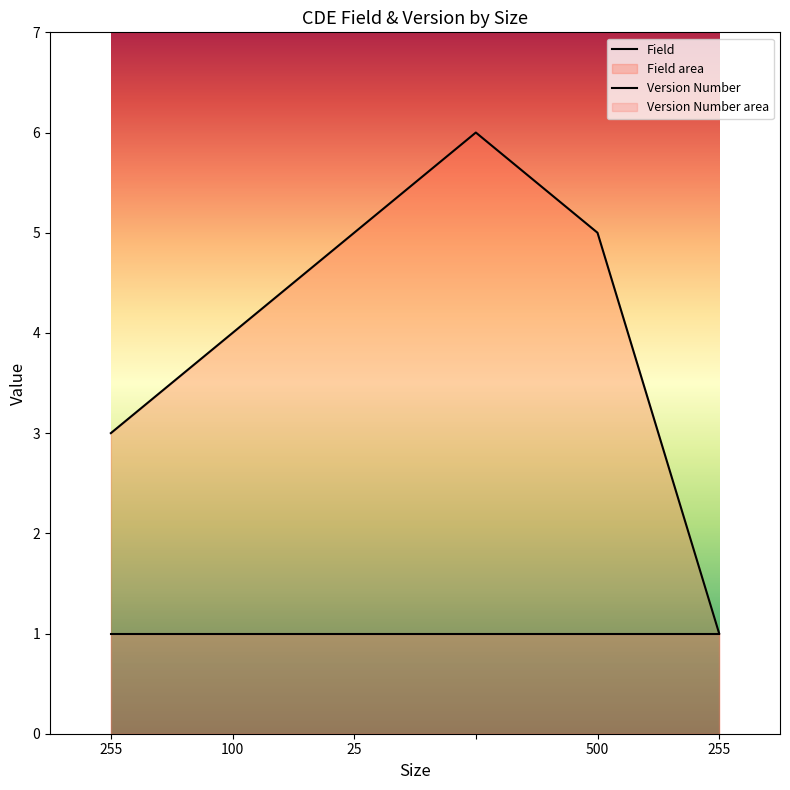

How many lines are shown in the chart?

2